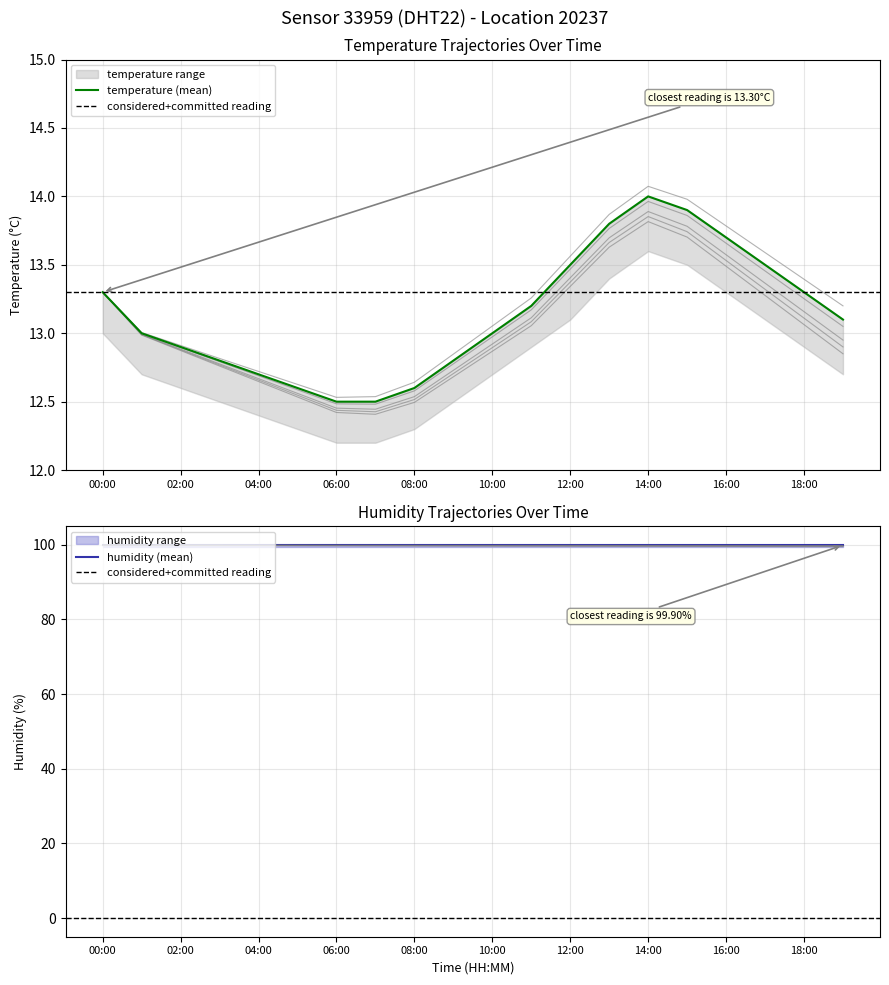

How many interior local peaks (higher than both neighbors) does the data have?

1